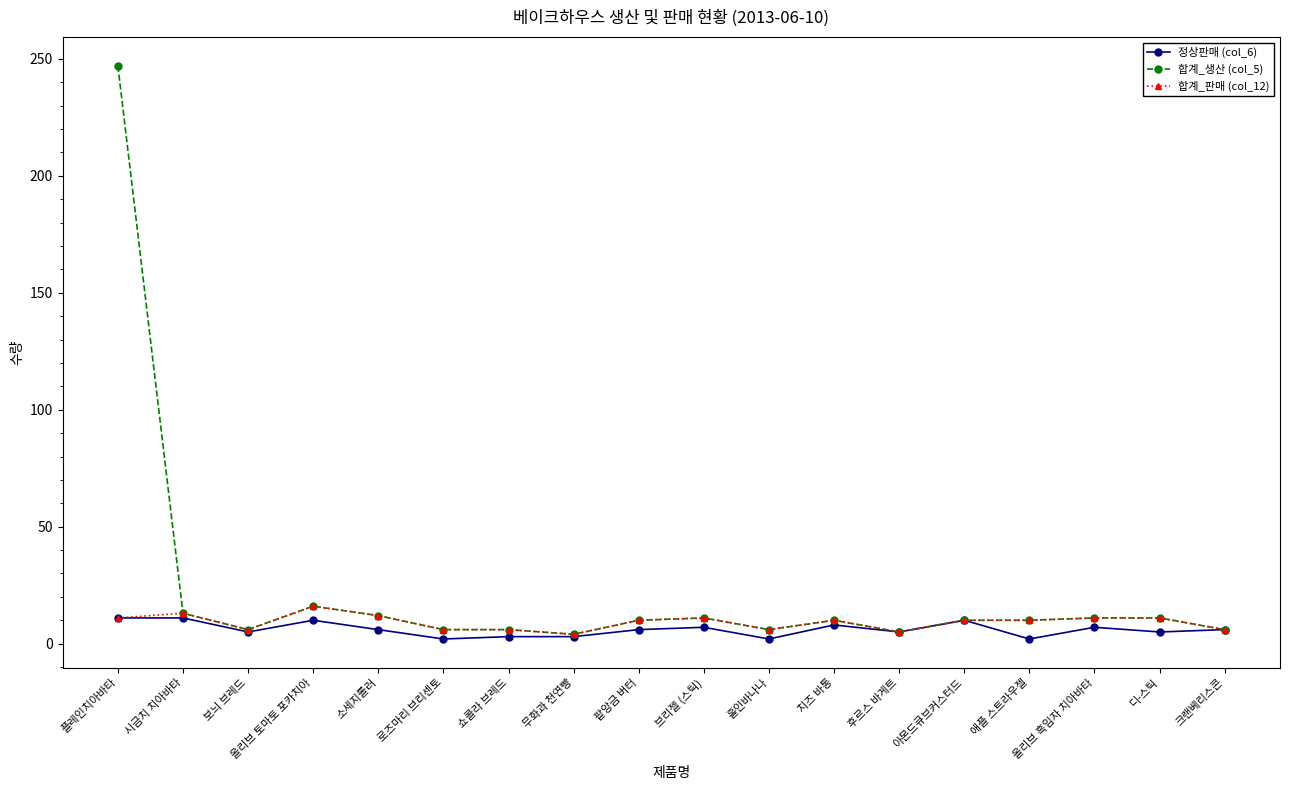

Is the value of 합계_생산 (col_5) at 올리브 토마토 포카치아 greater than the value of 정상판매 (col_6) at 홀인바나나?

Yes